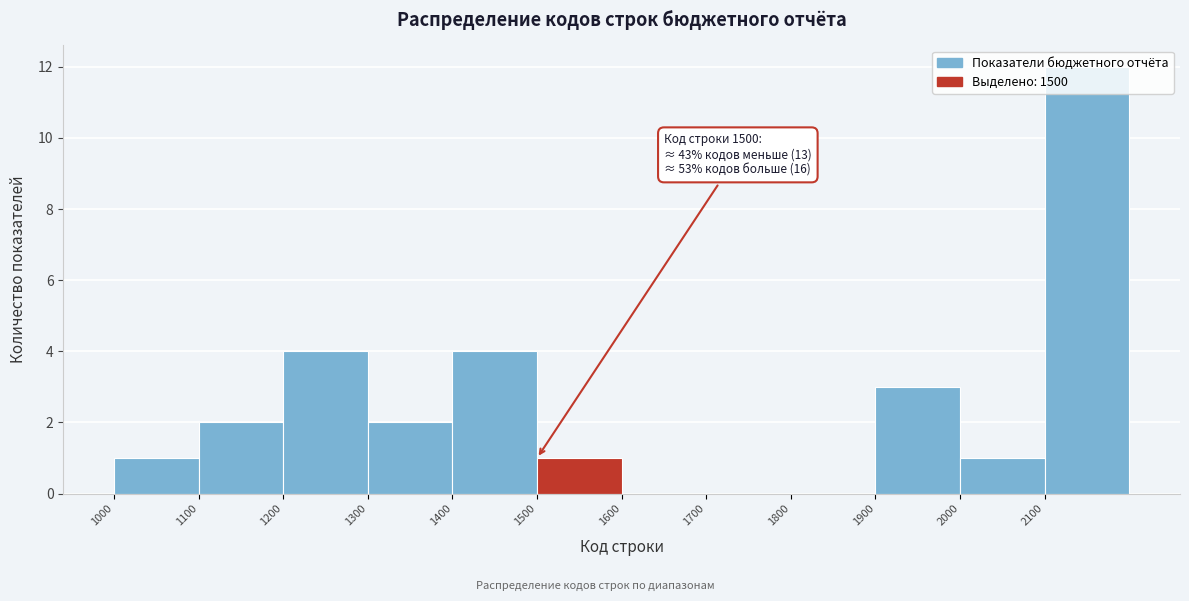

Which range on the x-axis has the tallest bar?

2100 to 2200